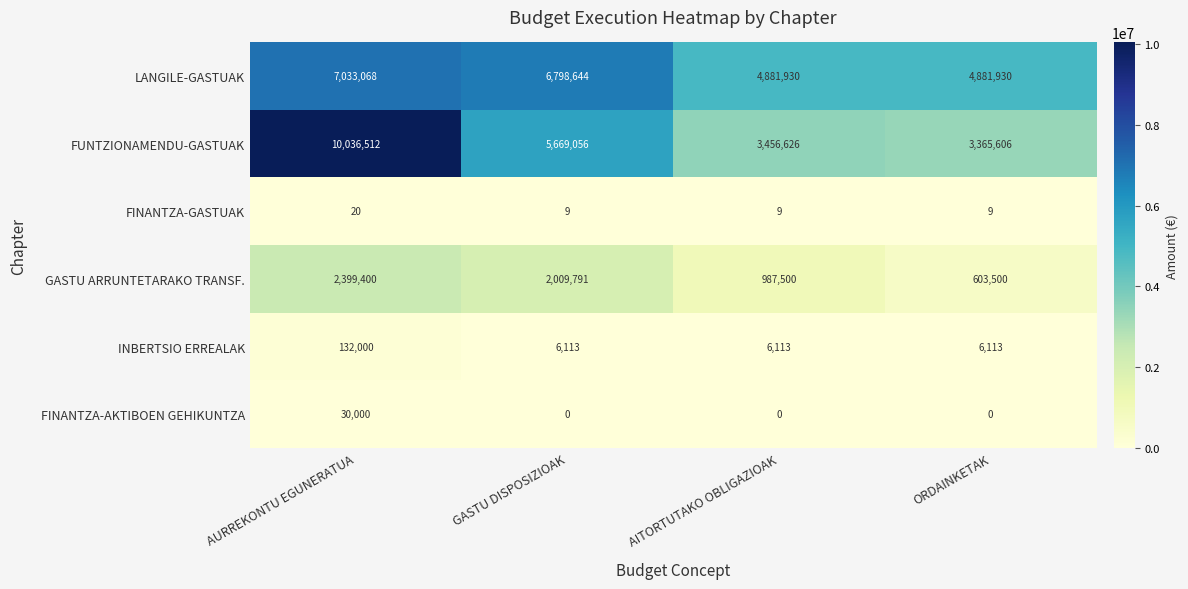

How many FINANTZA-GASTUAK values are between 9 and 20?

4